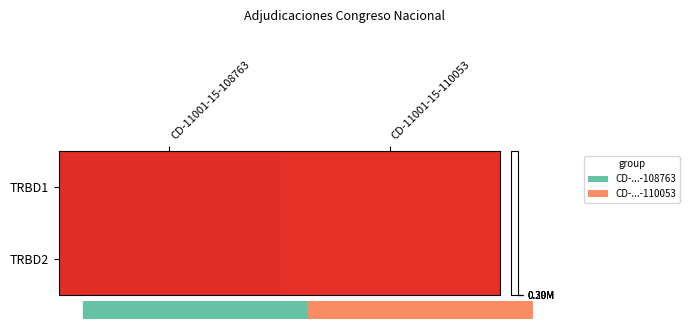

What is the smallest value displayed?

295004